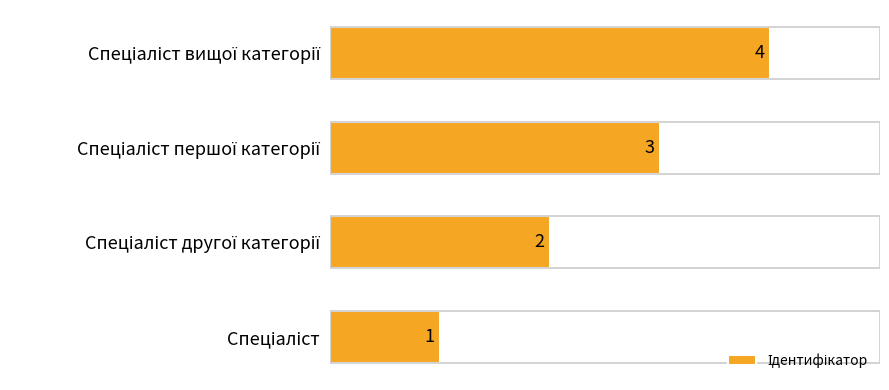

Count the values in the range 2 to 4.

3